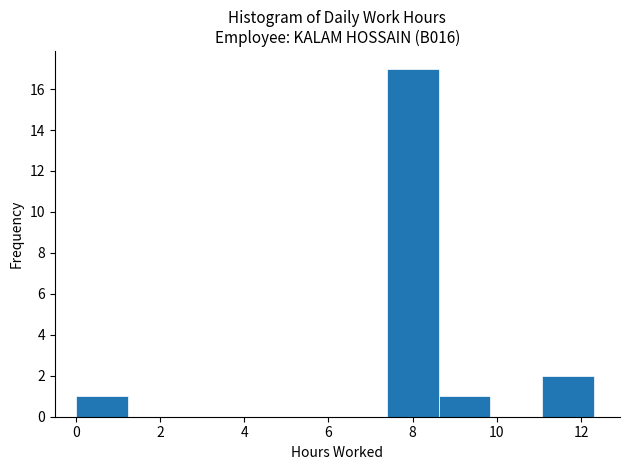

What is the height of the bar covering 8.6 to 9.8 on the x-axis? Neither the bar edges nor the heights are printed on the chart, so give them approximately, as read against the axes.

1